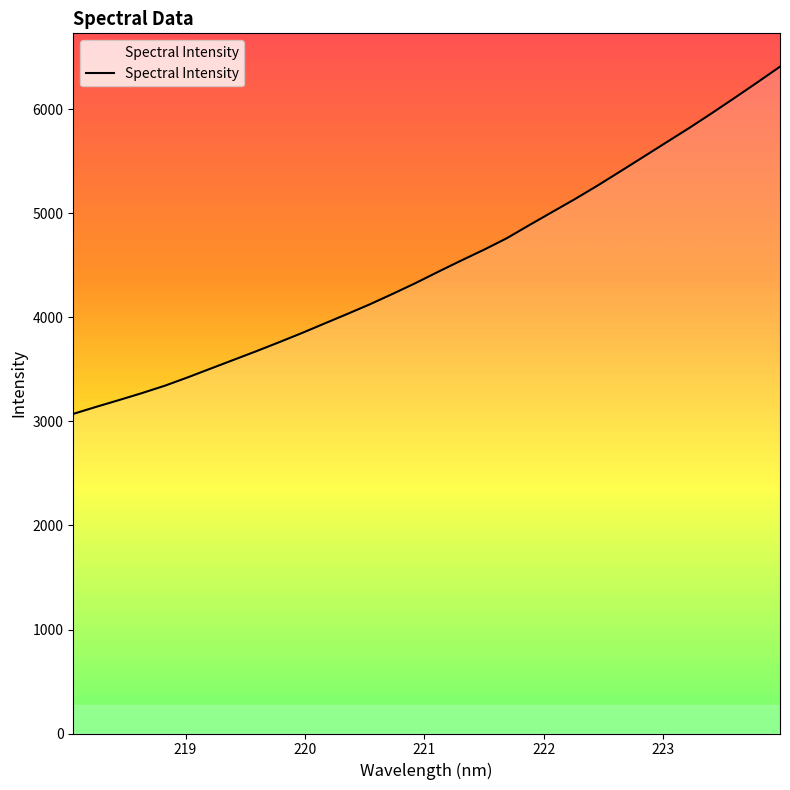

What is the difference between the maximum and minimum values?

3338.6